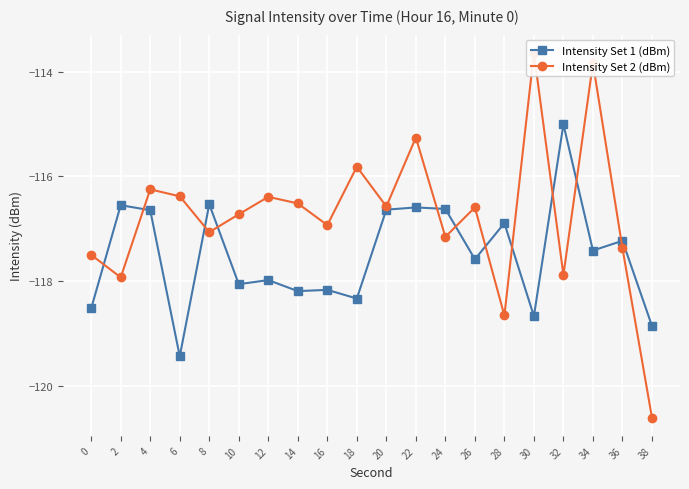

Is the value of Intensity Set 1 (dBm) at 38 greater than the value of Intensity Set 2 (dBm) at 20?

No